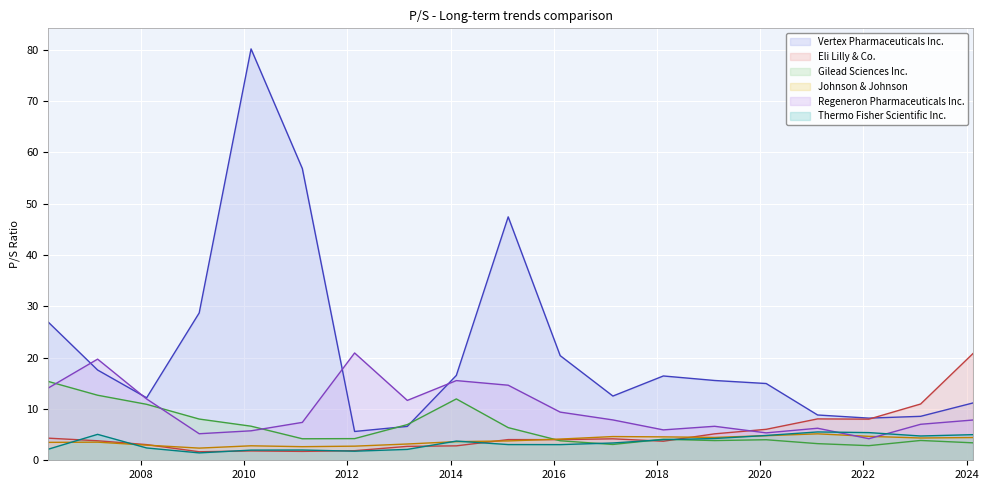

True or false: Gilead Sciences Inc. has a value of 2.2 at 2019-02-13.

False